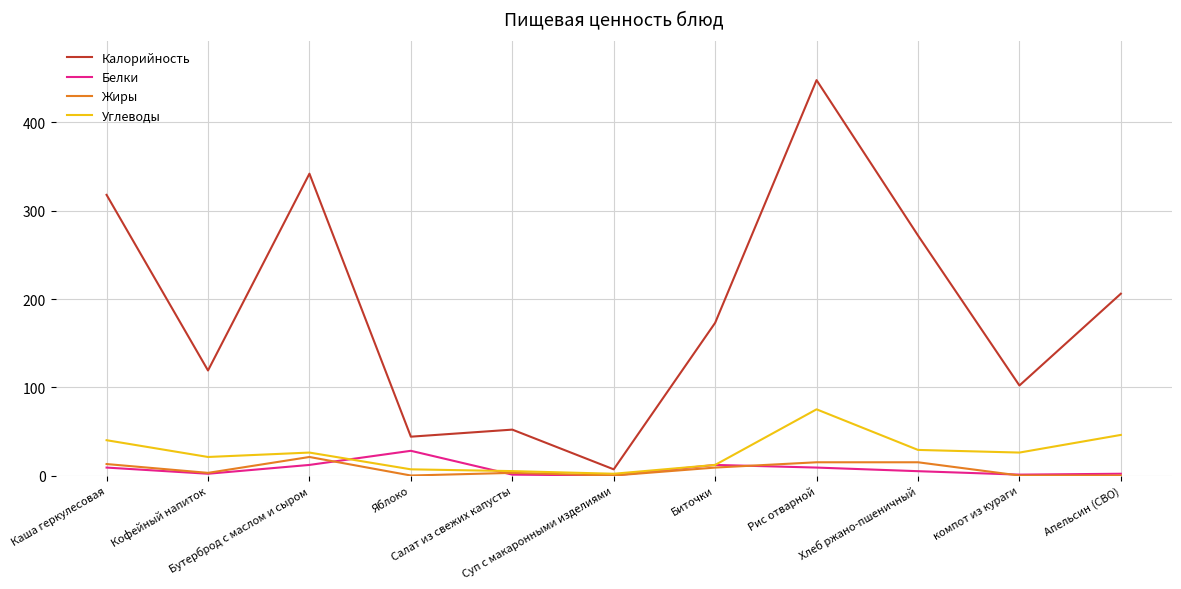

Which series has the widest spread of values?

Калорийность